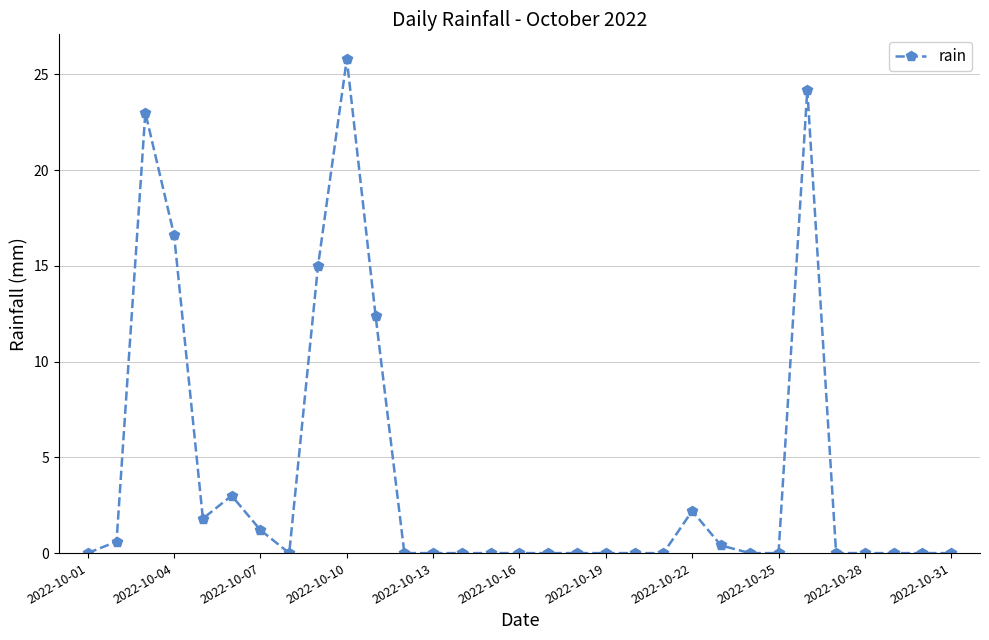

What is the difference between the second highest and second lowest values?

24.2